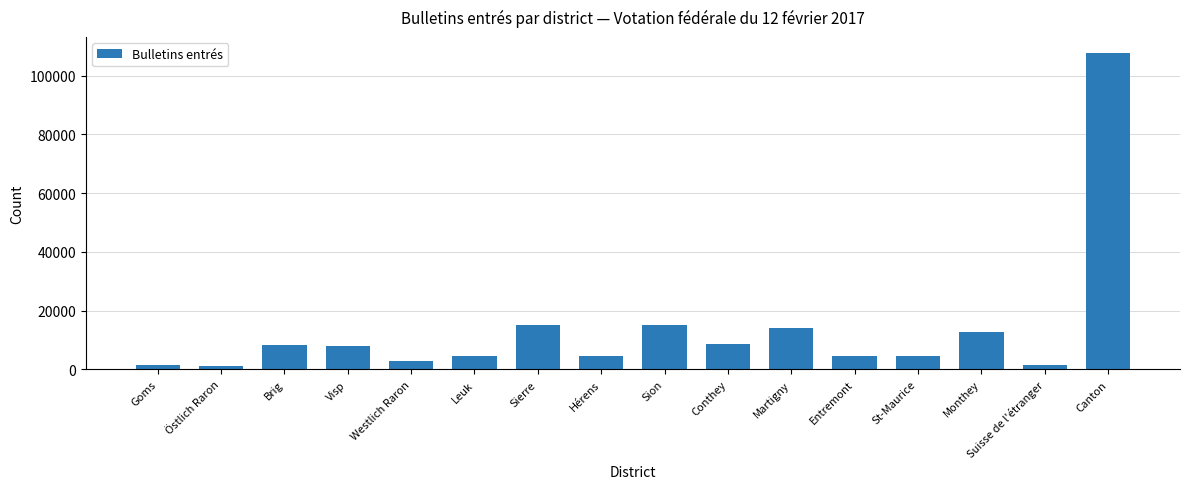

The value at Westlich Raron is 3028. True or false?

True